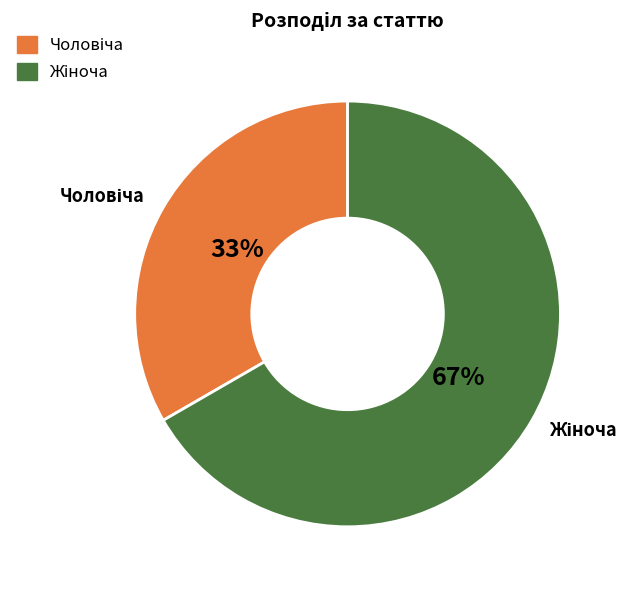

To the nearest percent, what is the average slice percentage?

50%